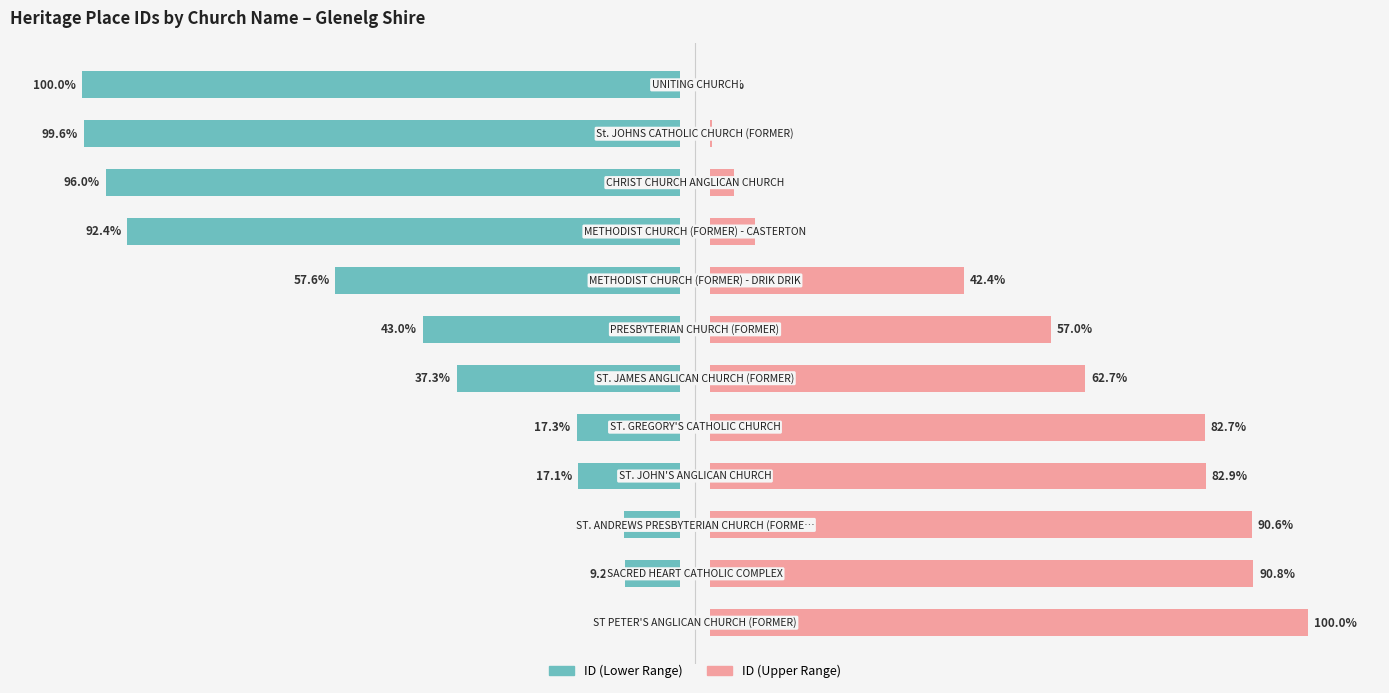

The value of ID (Upper Range) at 10 is 0.7. True or false?

False